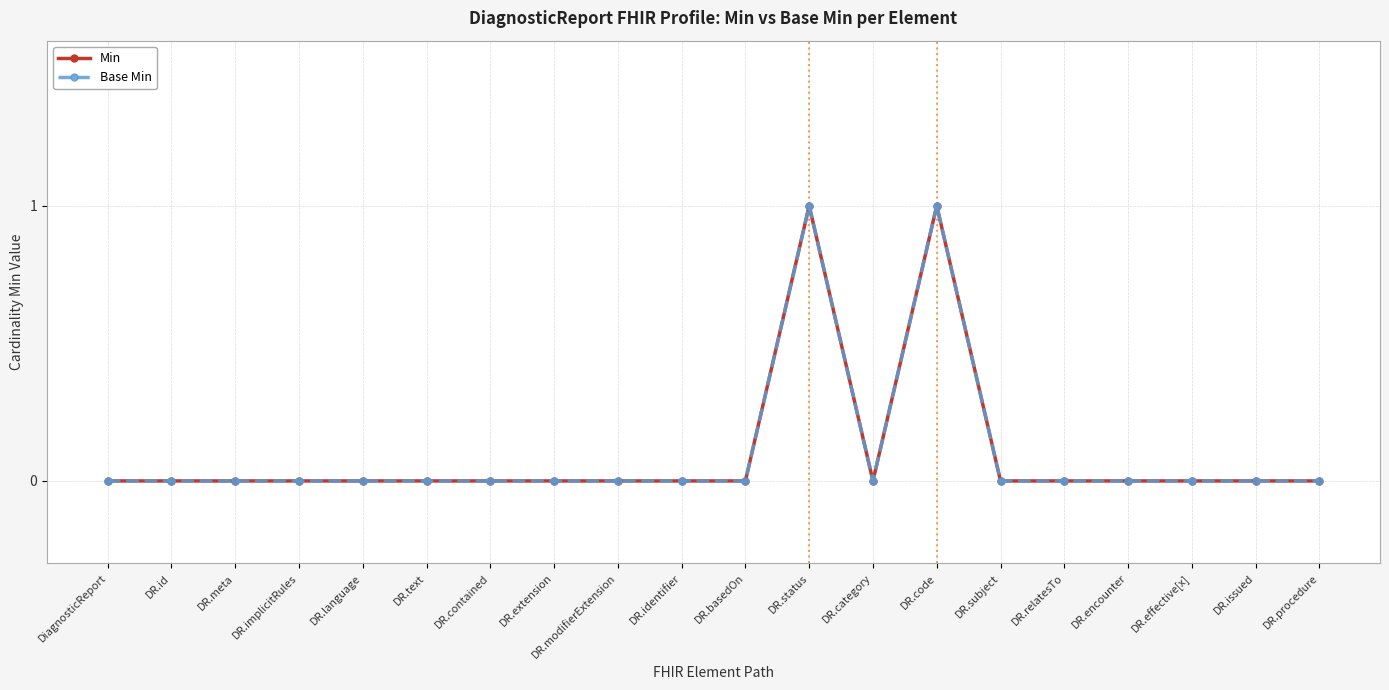

Which series changed the most between DR.text and DR.subject?

Min